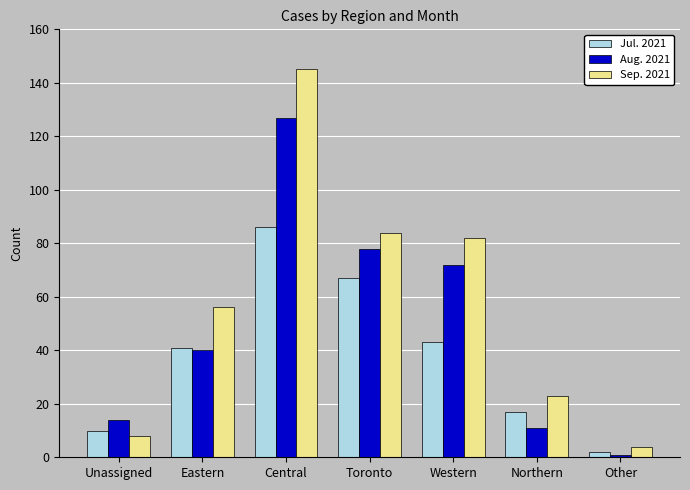

The value of Aug. 2021 at Western is 72. True or false?

True